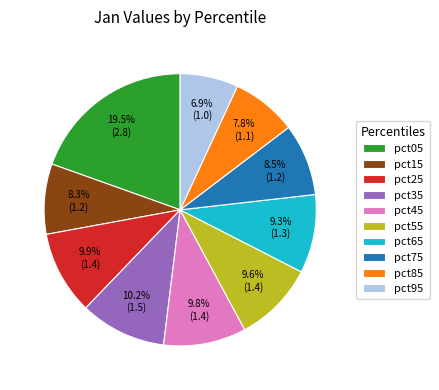

Is the sum of pct15 and pct05 greater than half?

No